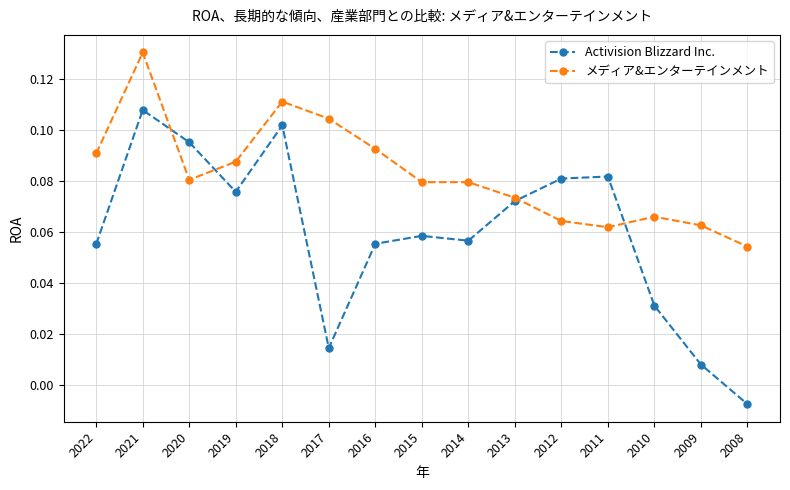

Rank the series by their average value, from highest to lowest.

メディア&エンターテインメント, Activision Blizzard Inc.